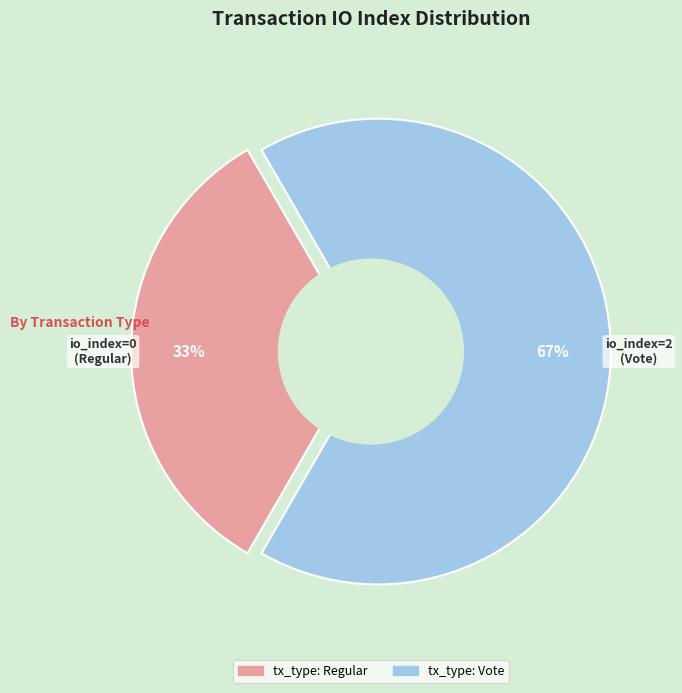

Which slice is the largest?

tx_type: Vote